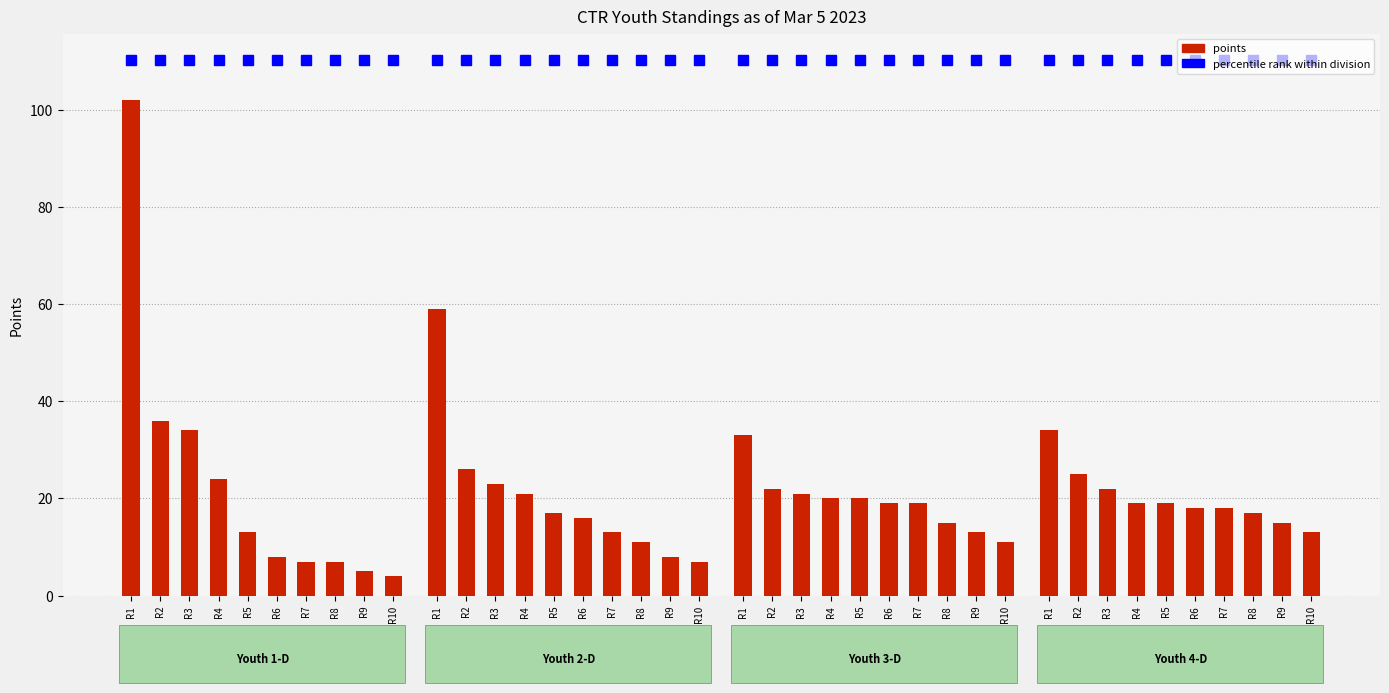

What is the difference between the maximum and second lowest values in the Youth 1-D series?

97